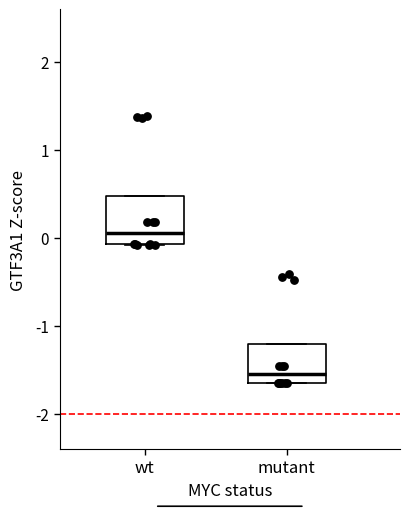

Reading left to right, transcribe this box plot: for each box, give where its median line is, the range the box spans, and where its two whiskers end, as read against the y-axis. The values are not printed on the chart, so give them approximately, as read against the axis.

wt: median 0.1, box -0.1 to 0.5, whiskers -0.1 to 0.5
mutant: median -1.6, box -1.7 to -1.2, whiskers -1.7 to -1.2